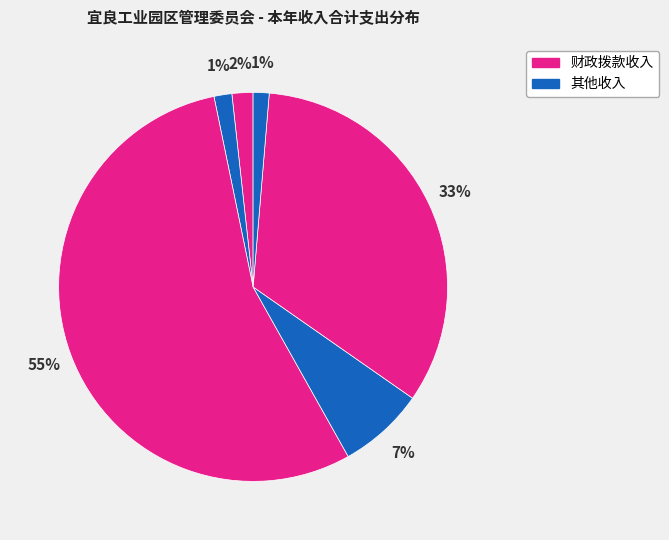

How many segments does this pie chart have?

6